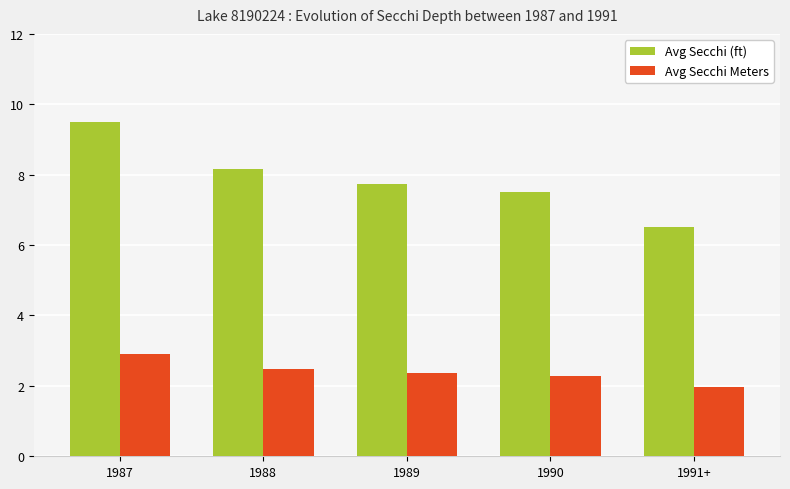

At which category does the chart reach its minimum across all series?

1991+